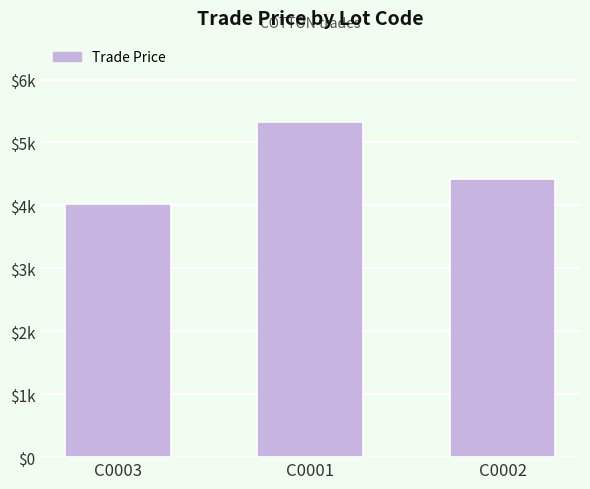

Reading left to right, what are all the values shown in this chart?

C0003=4019.5	C0001=5329.5	C0002=4419.0